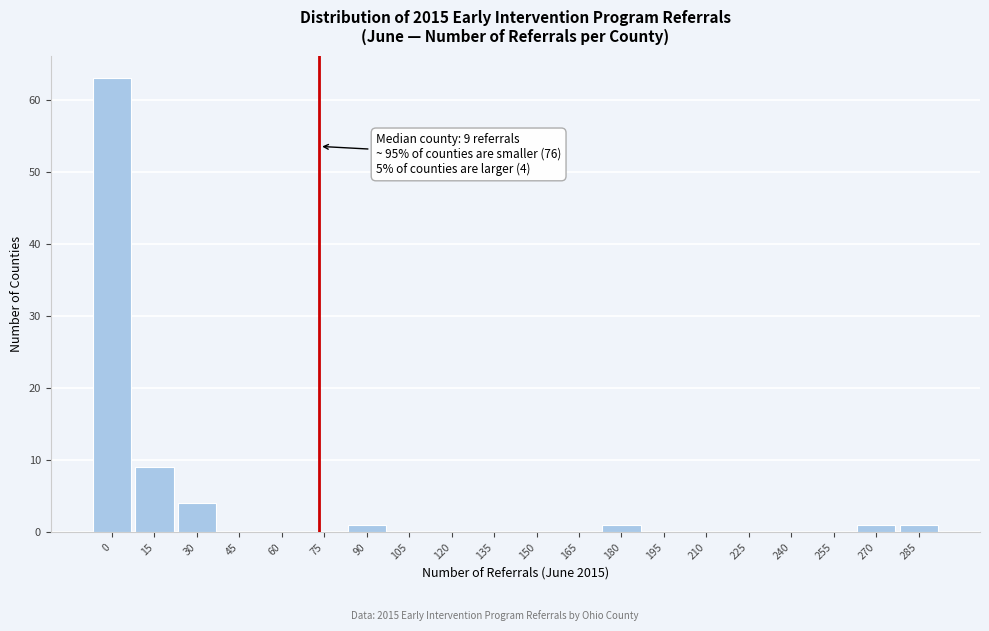

Reading left to right, list all the values displayed in this chart.

0=63	15=9	30=4	45=0	60=0	75=0	90=1	105=0	120=0	135=0	150=0	165=0	180=1	195=0	210=0	225=0	240=0	255=0	270=1	285=1